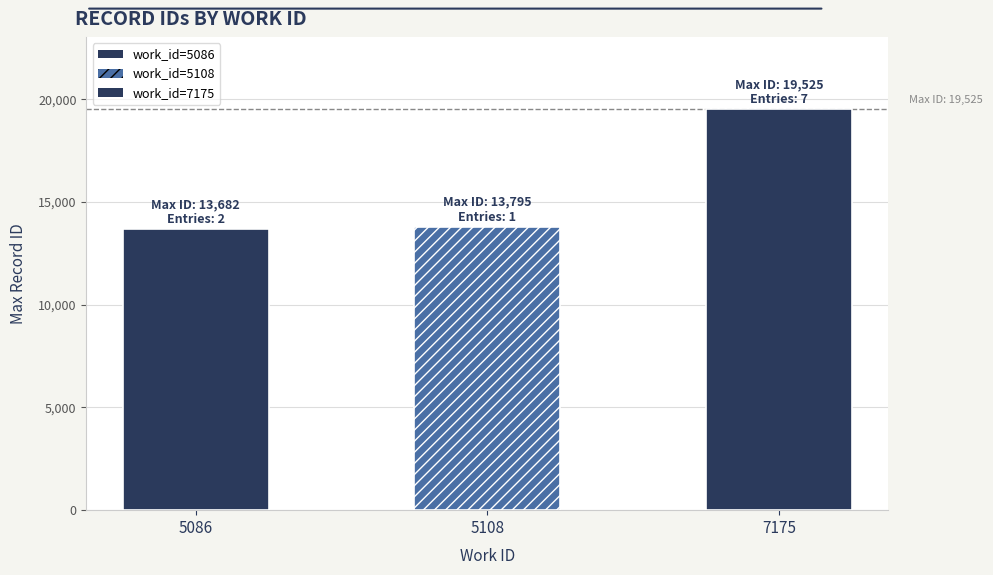

Where does the data first go above 19521?

7175